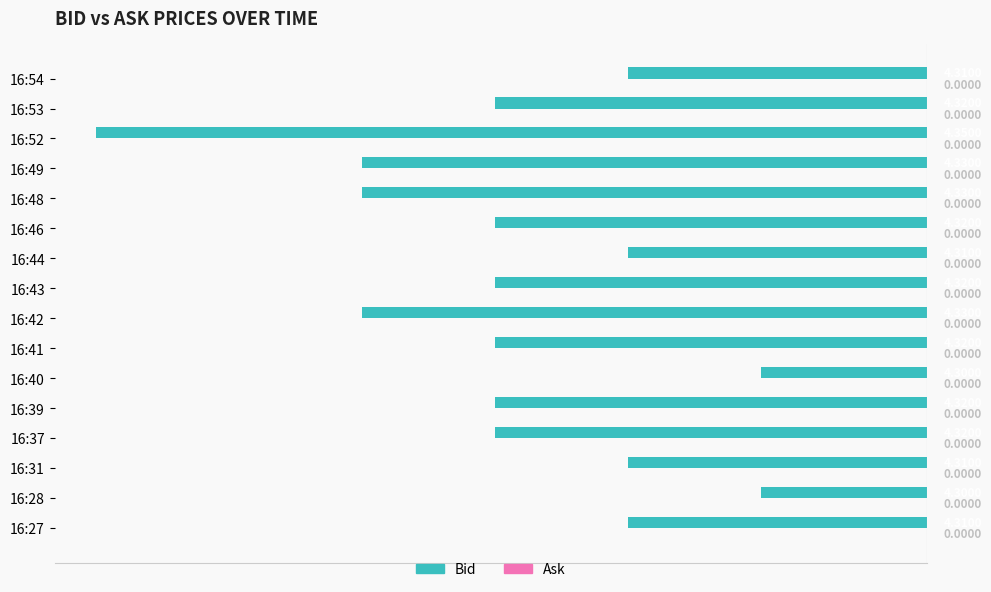

How many bars are there in total?

16